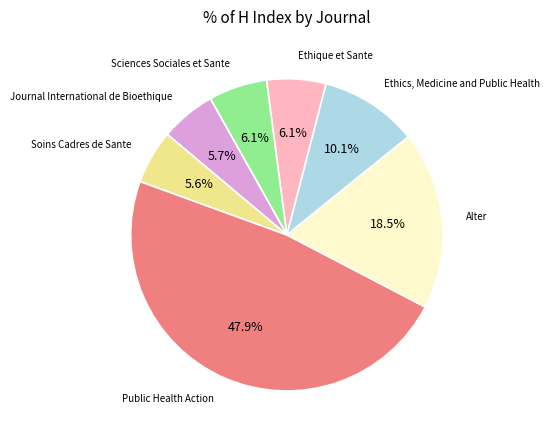

Does any single category account for the majority?

No